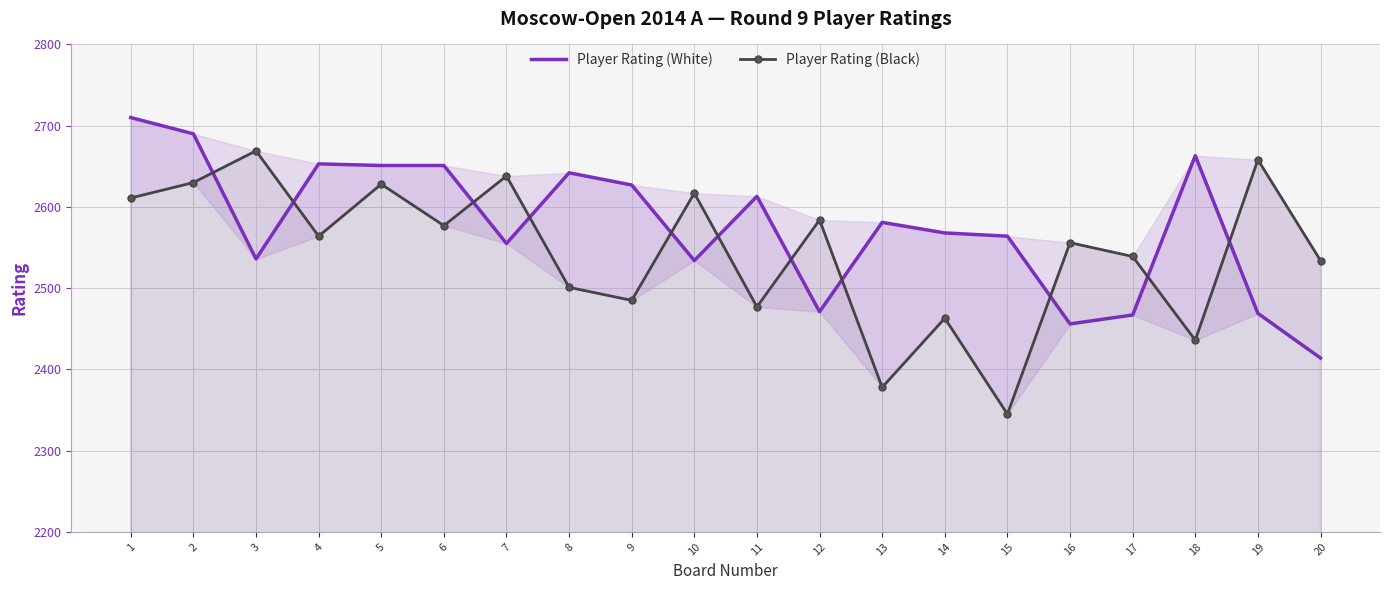

Is it true that Player Rating (Black) equals 3773 at 5?

False